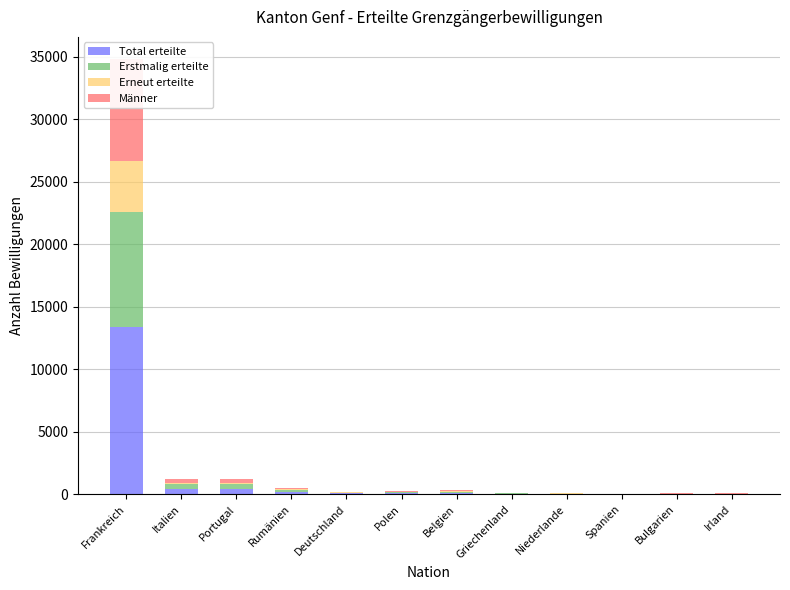

At which label does Männer reach its peak?

Frankreich